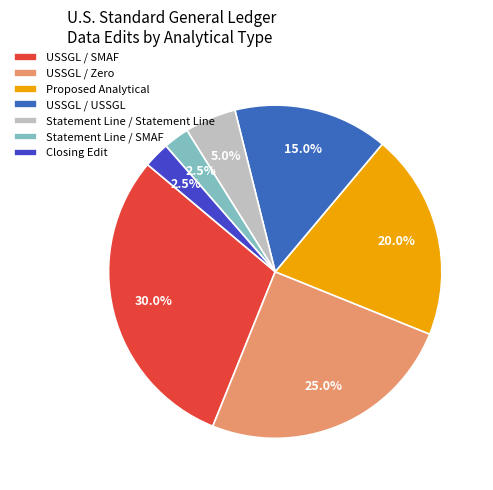

True or false: USSGL / Zero accounts for 12% of the total.

False